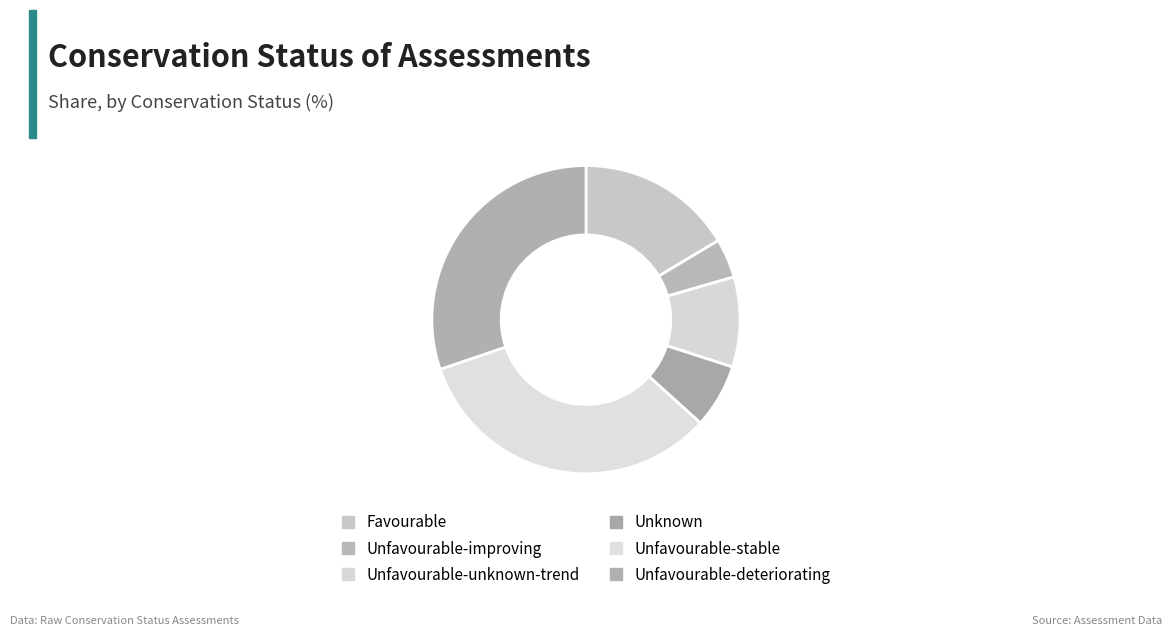

What portion of the pie excludes Unfavourable-deteriorating?

69.8%